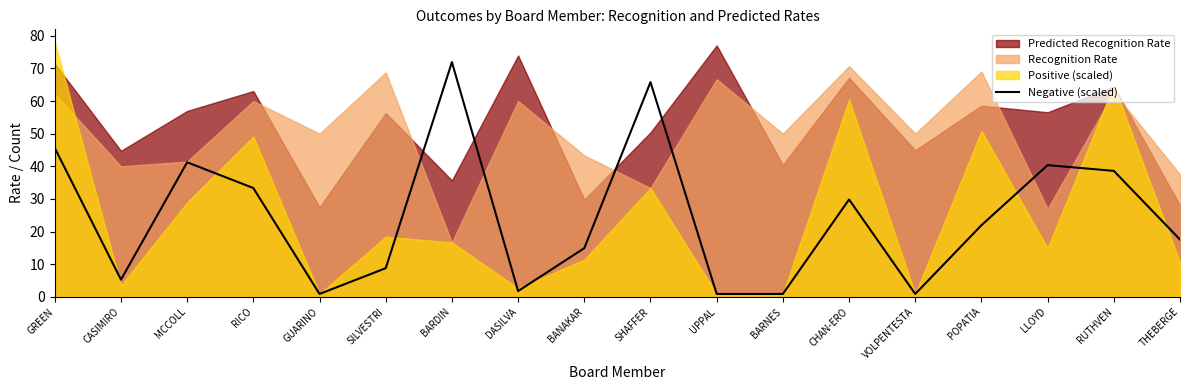

True or false: Negative (scaled) has a value of 71.9 at BARDIN.

True